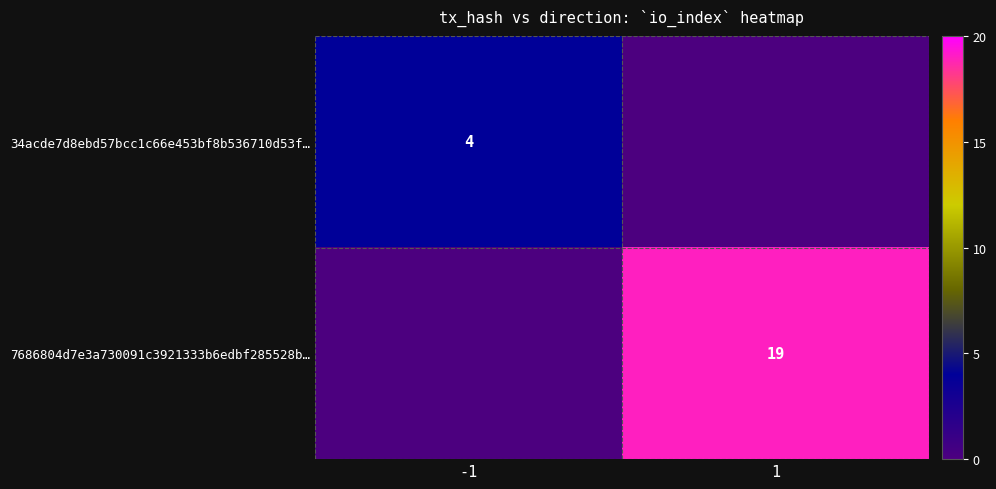

What is the total value across all series at -1?

4